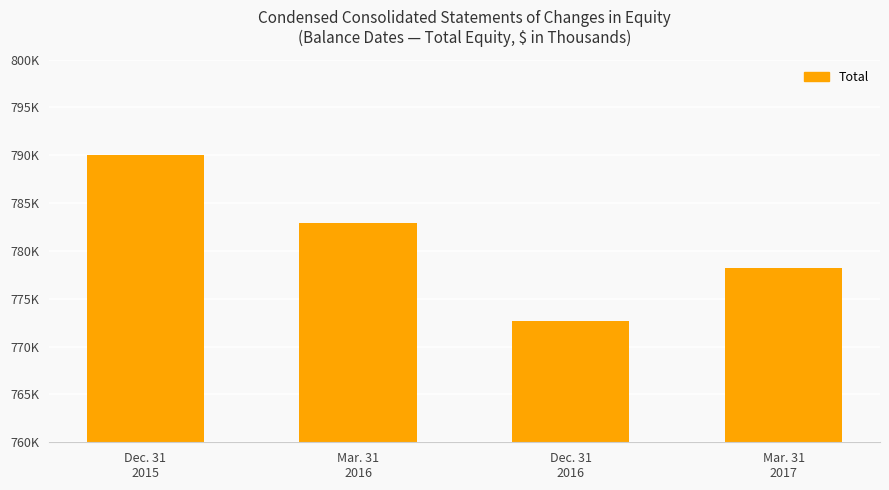

What position from the right is Dec. 31
2016?

2